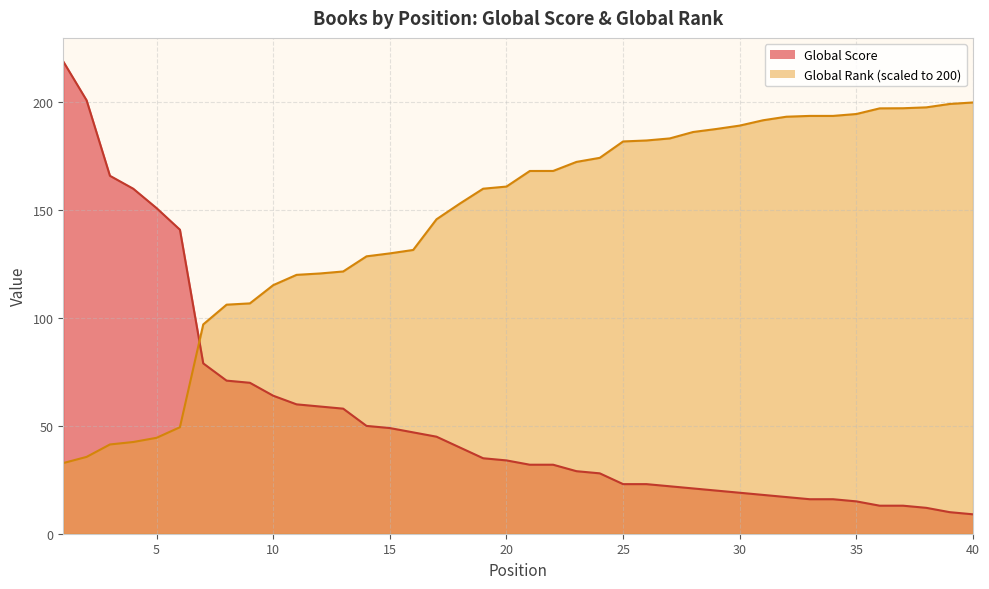

What value does the Global Rank (scaled) series have at 39?

199.3